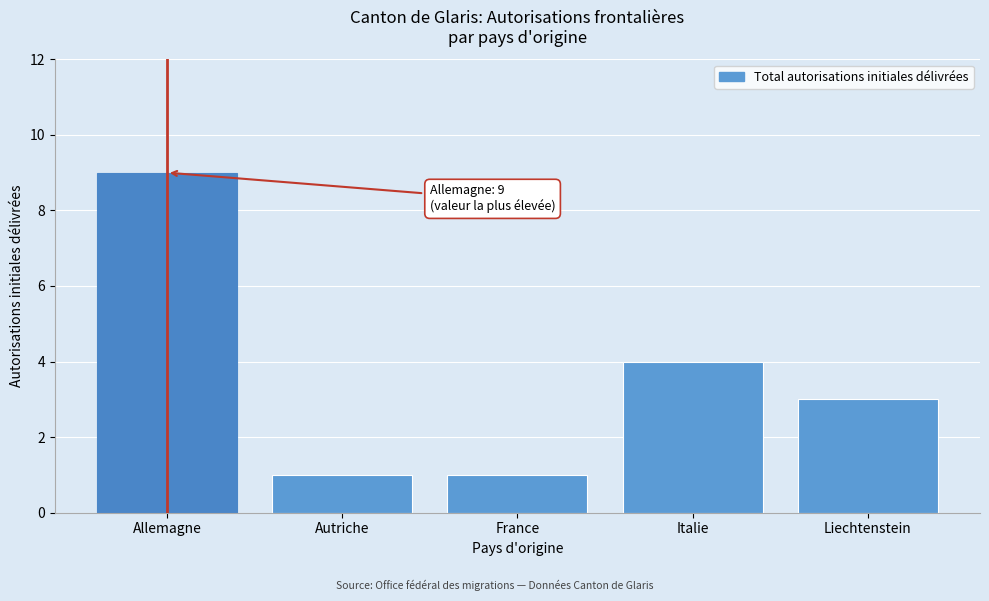

Reading right to left, list all the values displayed in this chart.

Liechtenstein=3	Italie=4	France=1	Autriche=1	Allemagne=9